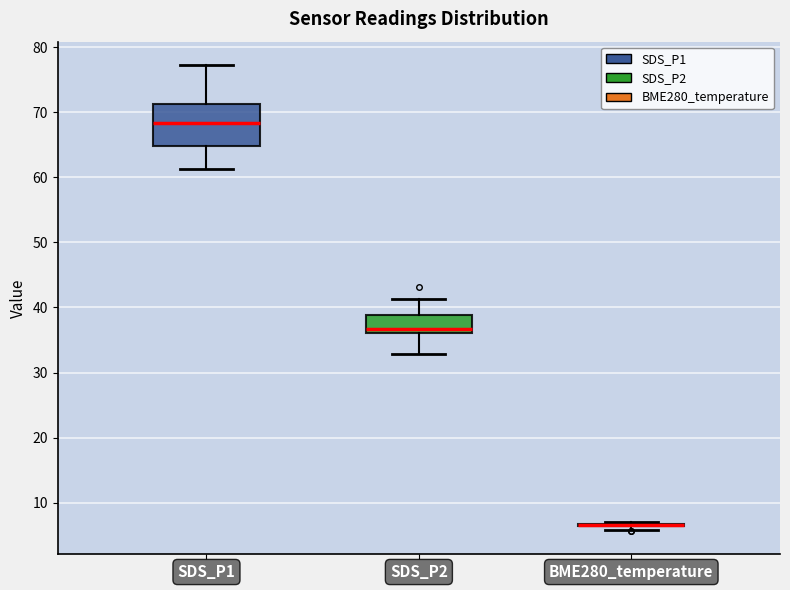

Which box is the tallest, from its lower edge to its upper edge?

SDS_P1